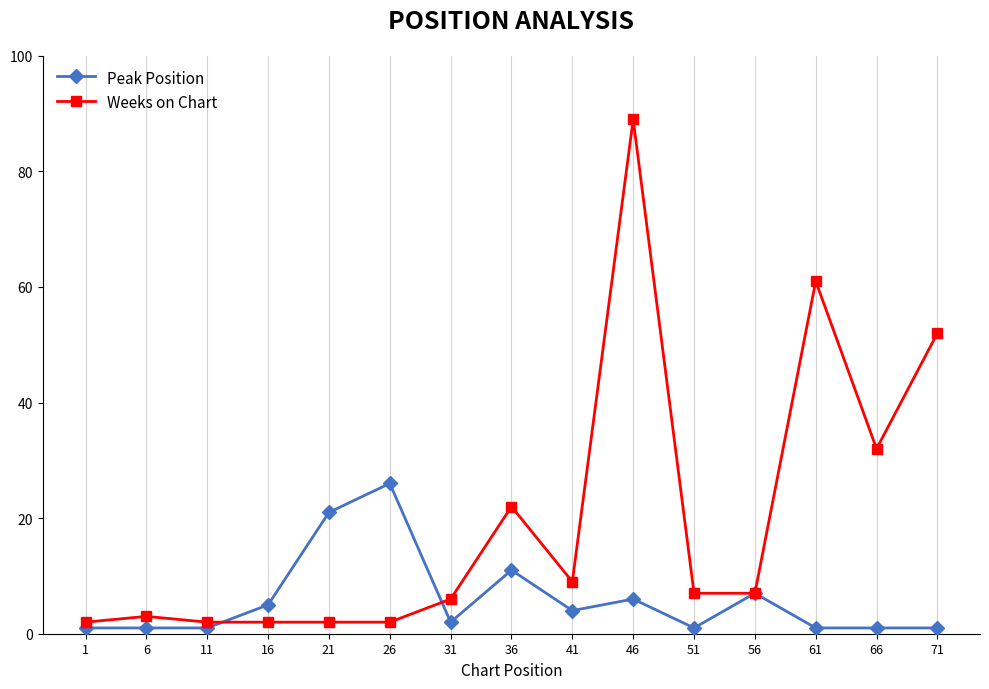

Does the chart display data point markers on the line(s)?

Yes